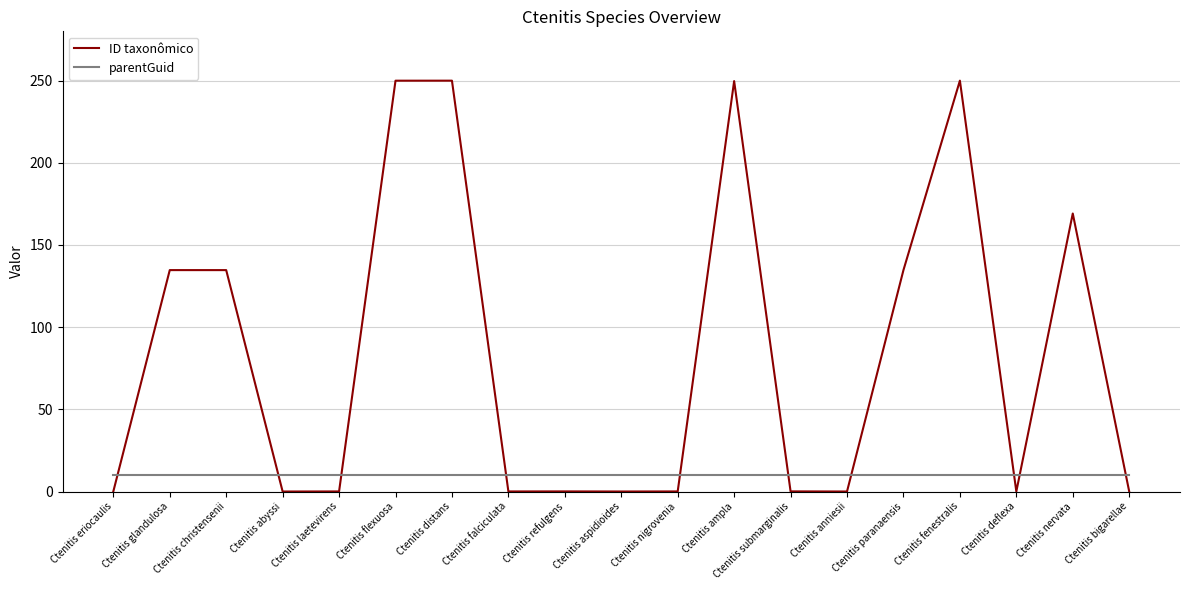

What position from the right is Ctenitis ampla?

8